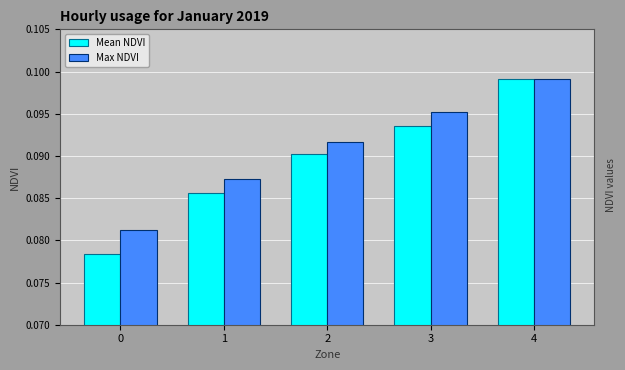

How many categories are shown in the chart?

5